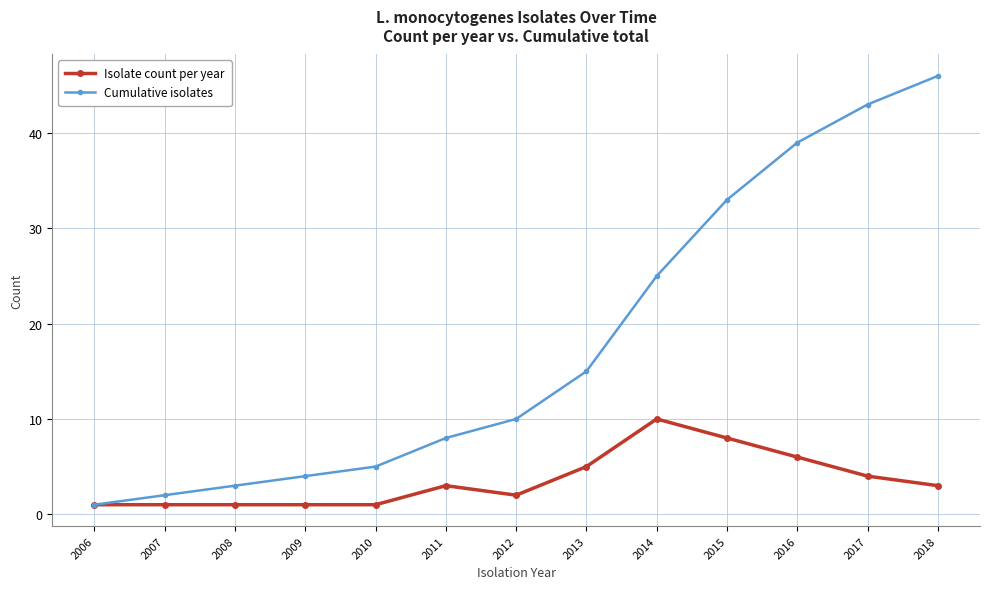

What are all the series names shown in the legend?

Isolate count per year, Cumulative isolates